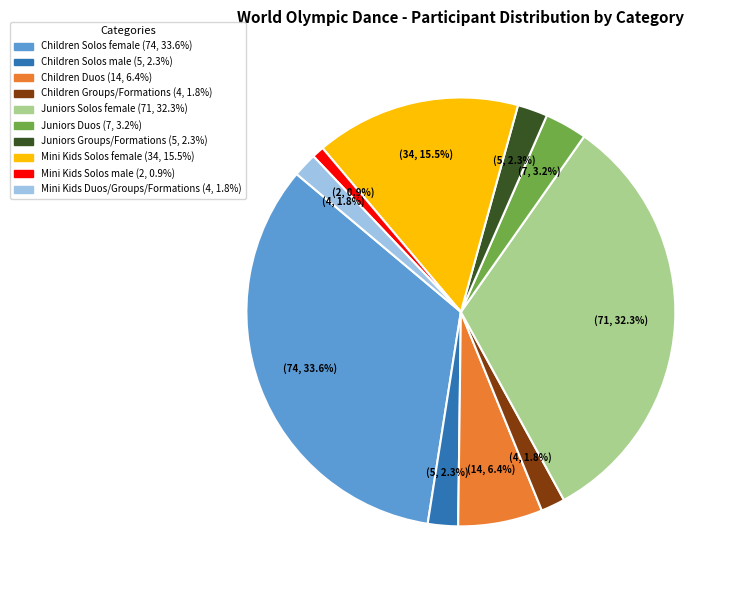

Is there any slice that represents more than half of the pie?

No